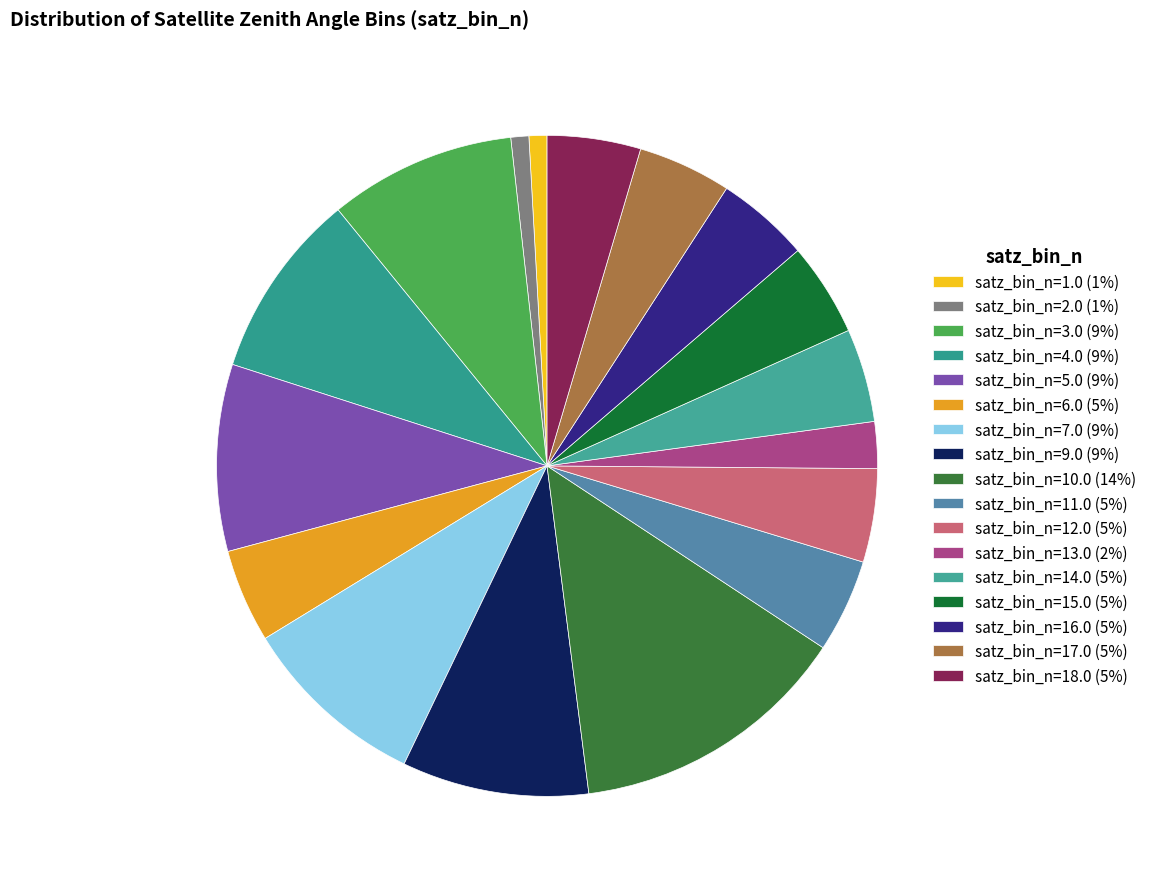

Between satz_bin_n=2.0 and satz_bin_n=15.0, which is larger?

satz_bin_n=15.0